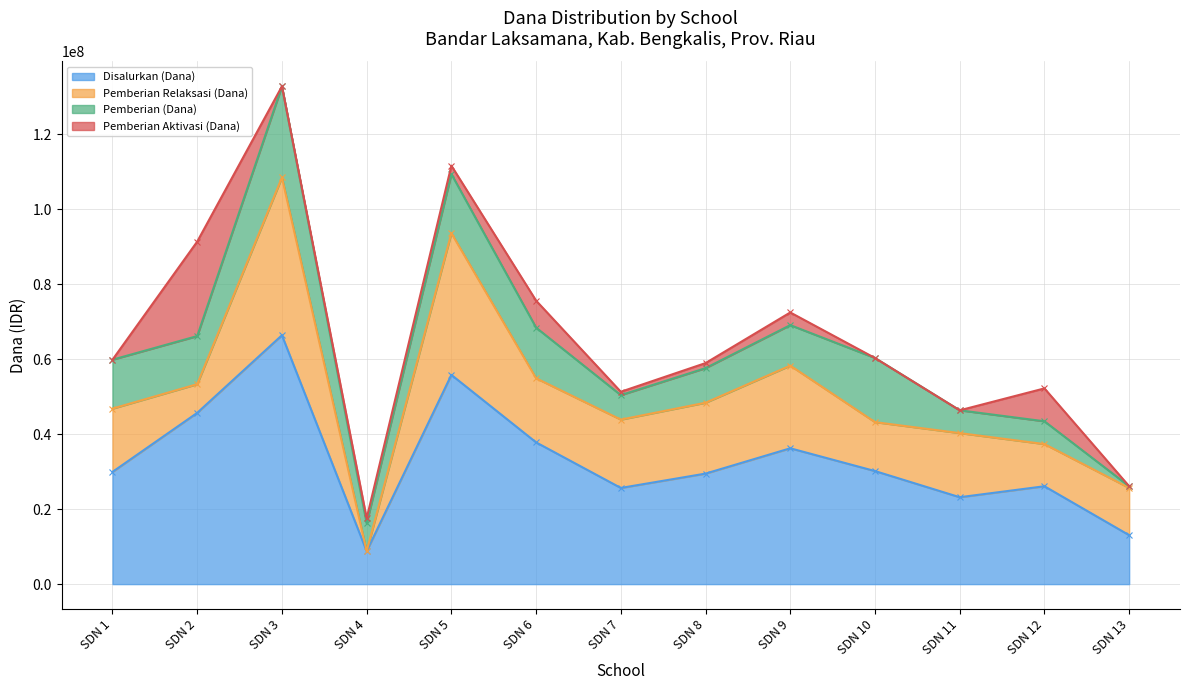

Is the value of Pemberian Relaksasi (Dana) at SDN 5 greater than the value of Disalurkan (Dana) at SDN 7?

Yes